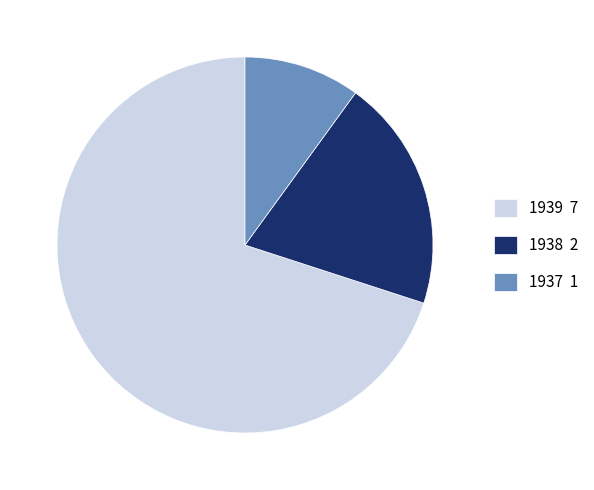

Do 1938 2 and 1937 1 together represent more than half of the pie?

No